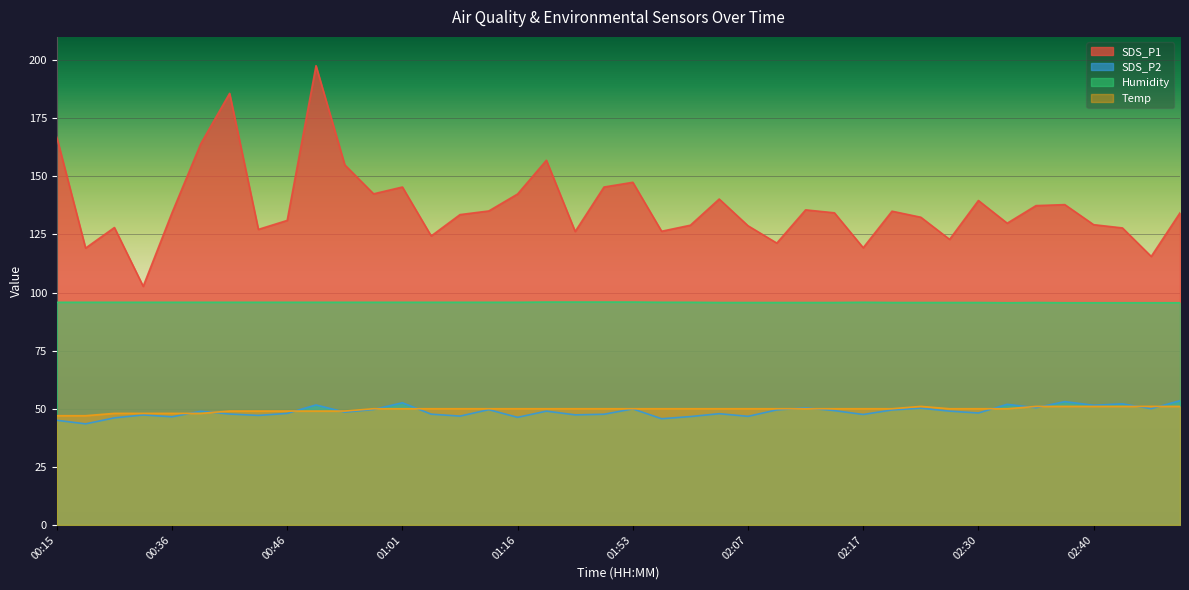

At how many categories does at least one series exceed 78?

40